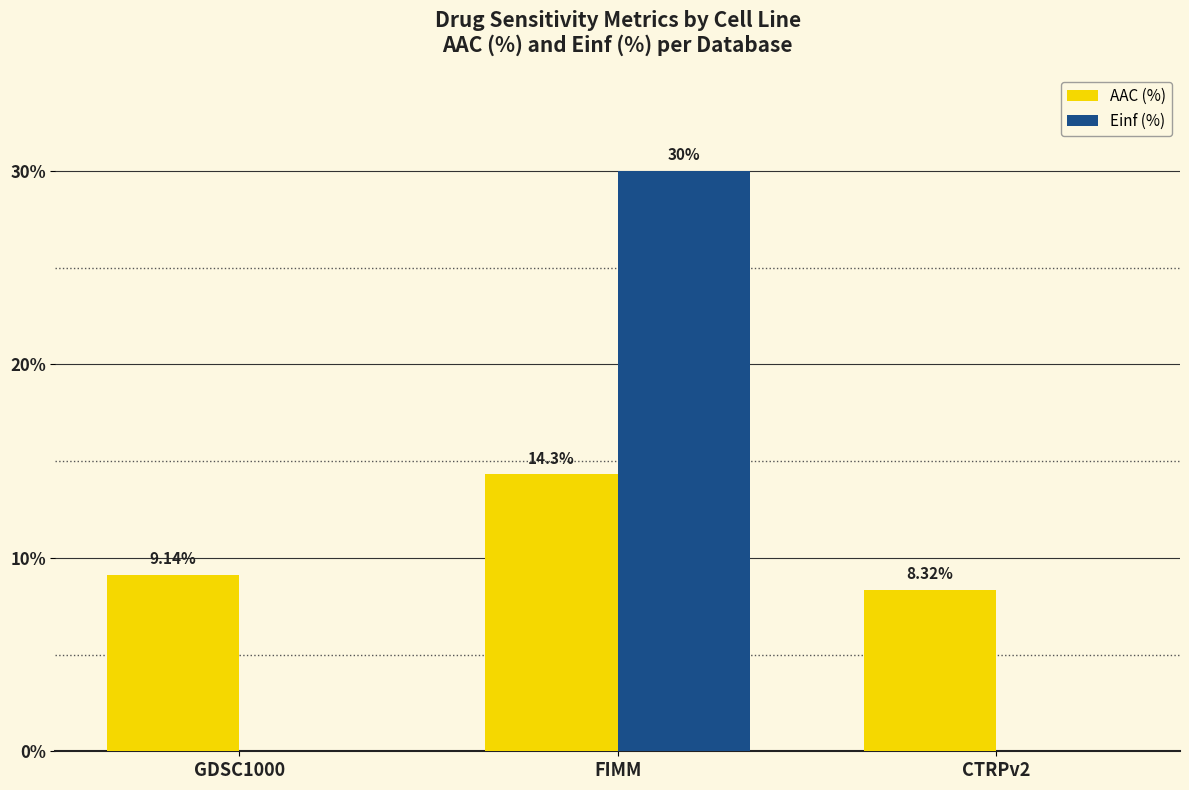

What is the total value across all series at CTRPv2?

8.3